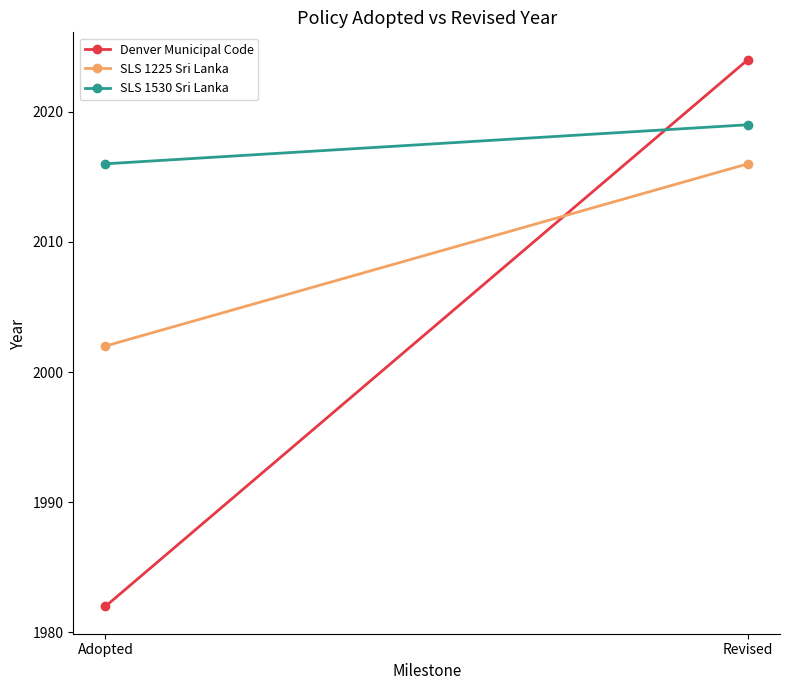

Rank the series by their maximum value, from lowest to highest.

SLS 1225 Sri Lanka, SLS 1530 Sri Lanka, Denver Municipal Code